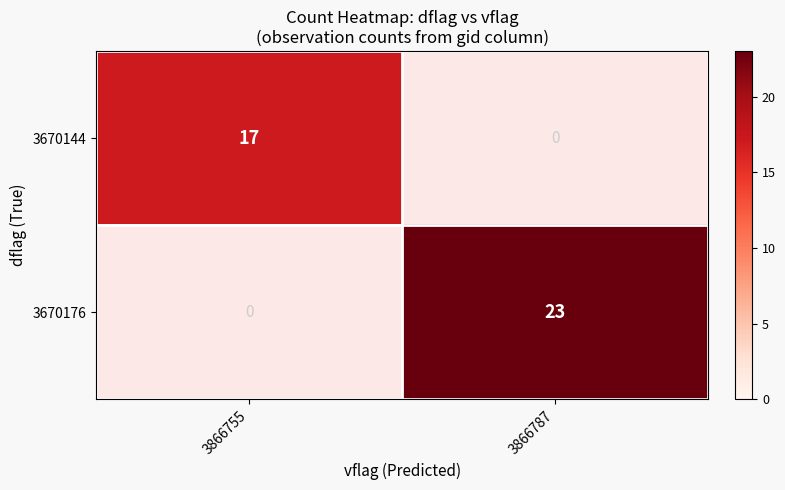

Rank the series by their maximum value, from lowest to highest.

3670144, 3670176